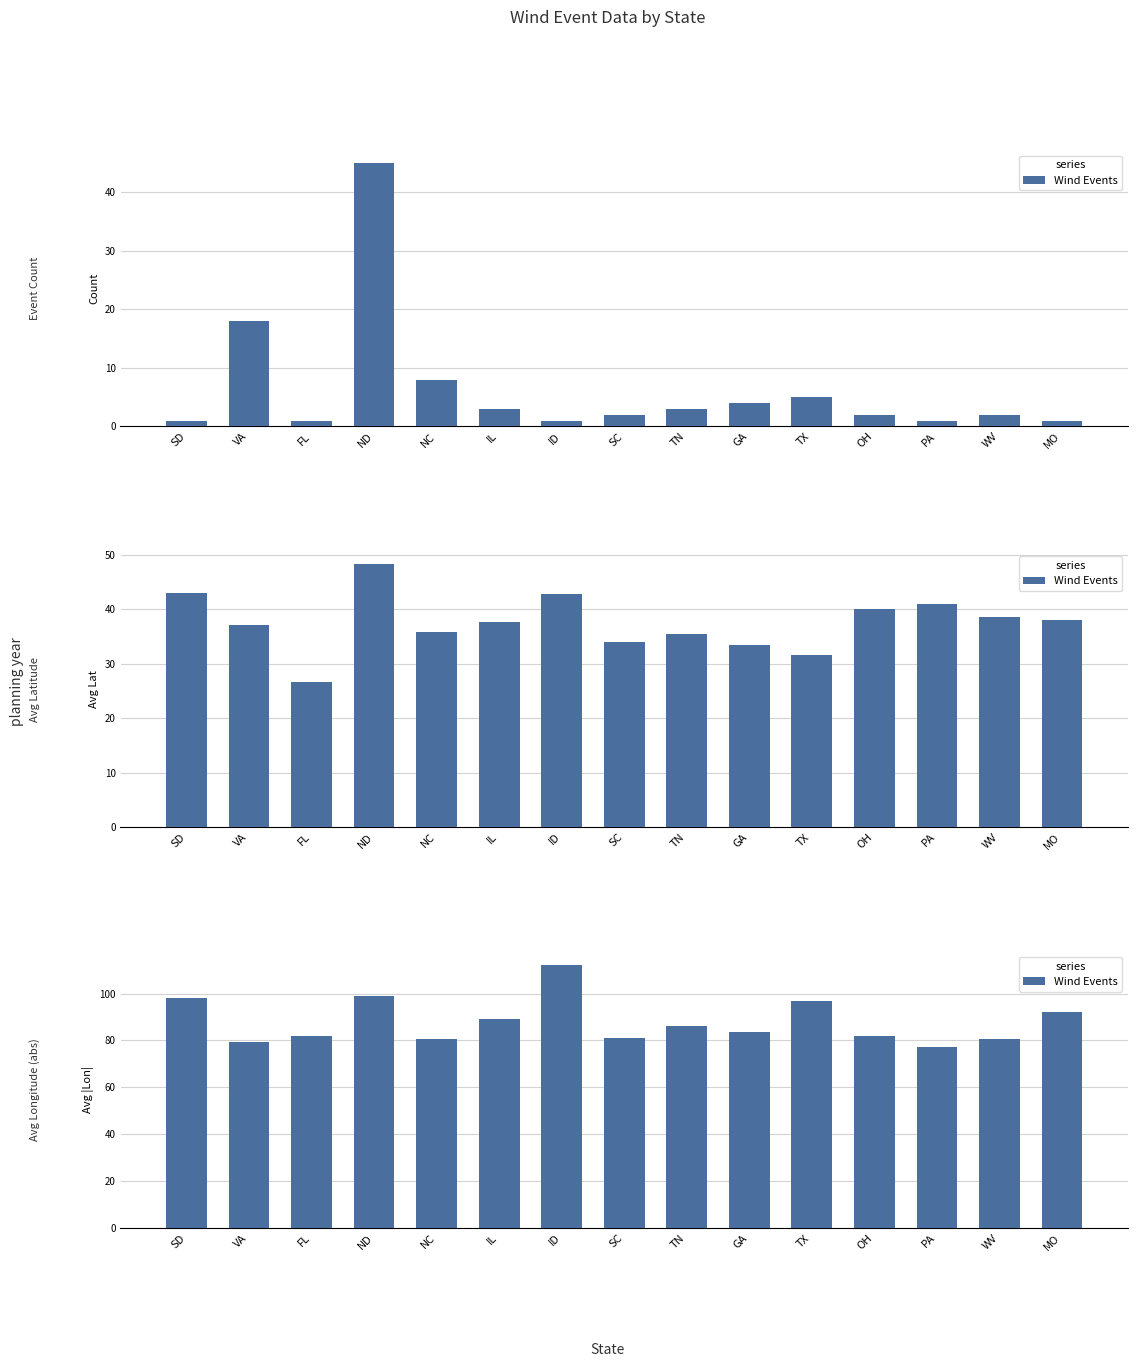

Are the bars horizontal?

No